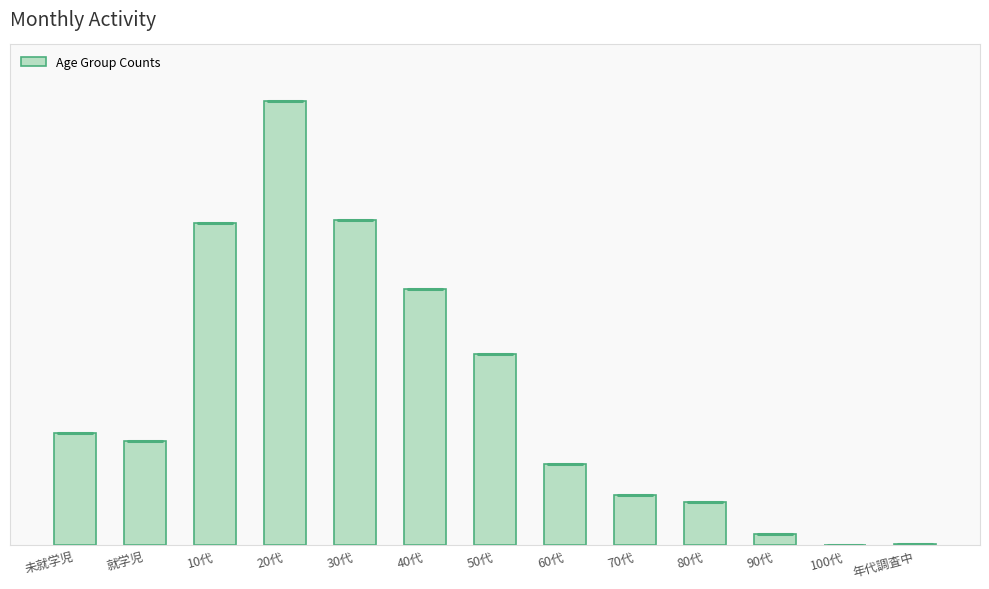

Are the bars horizontal?

No